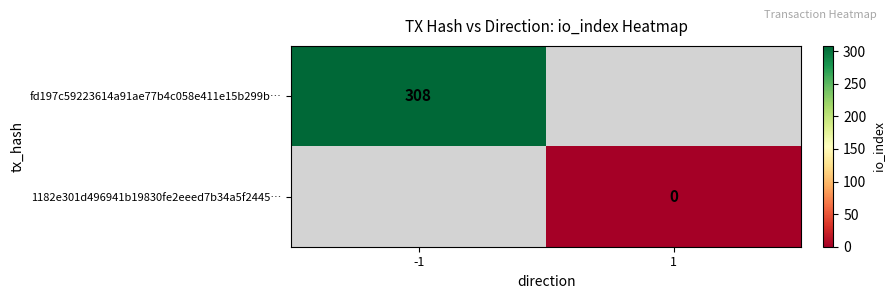

Is the value of fd197c59223614a91ae77b4c058e411e15b299b… at -1 greater than the value of 1182e301d496941b19830fe2eeed7b34a5f2445… at 1?

Yes